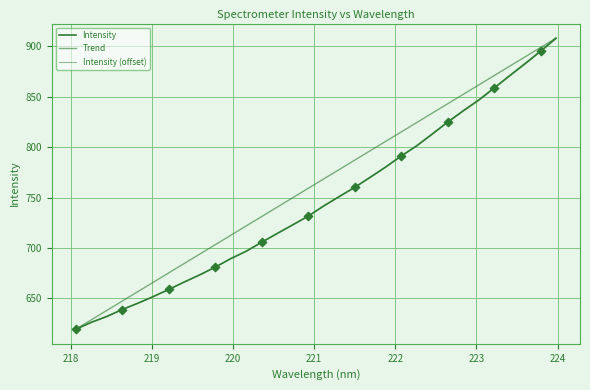

At how many categories does at least one series exceed 792?

13